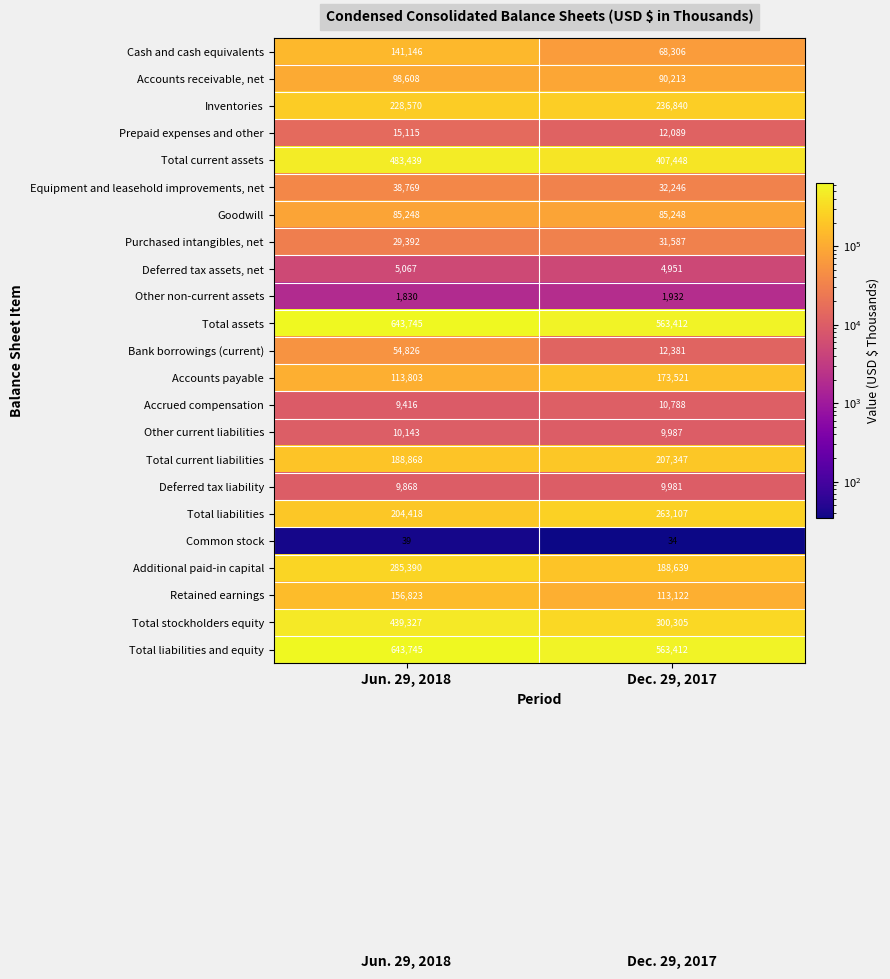

What is the average value of the Total stockholders equity series?

369816